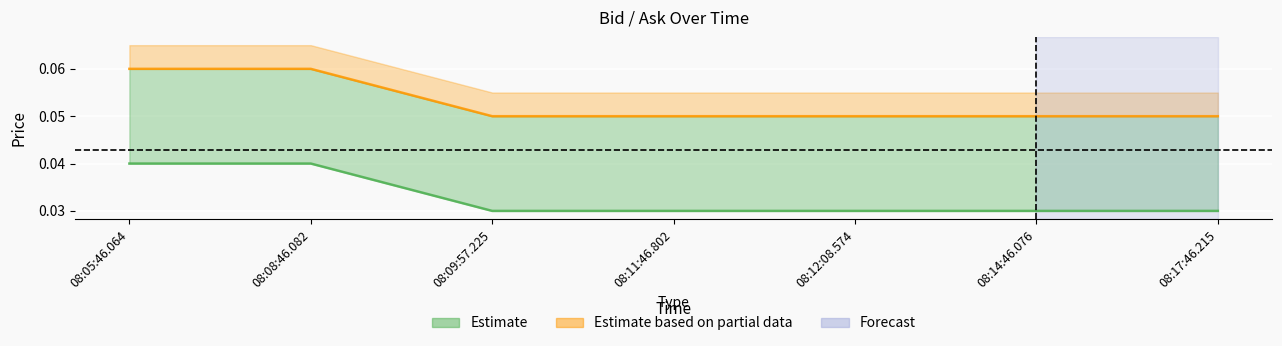

At which category is the sum across all series the highest?

08:05:46.064